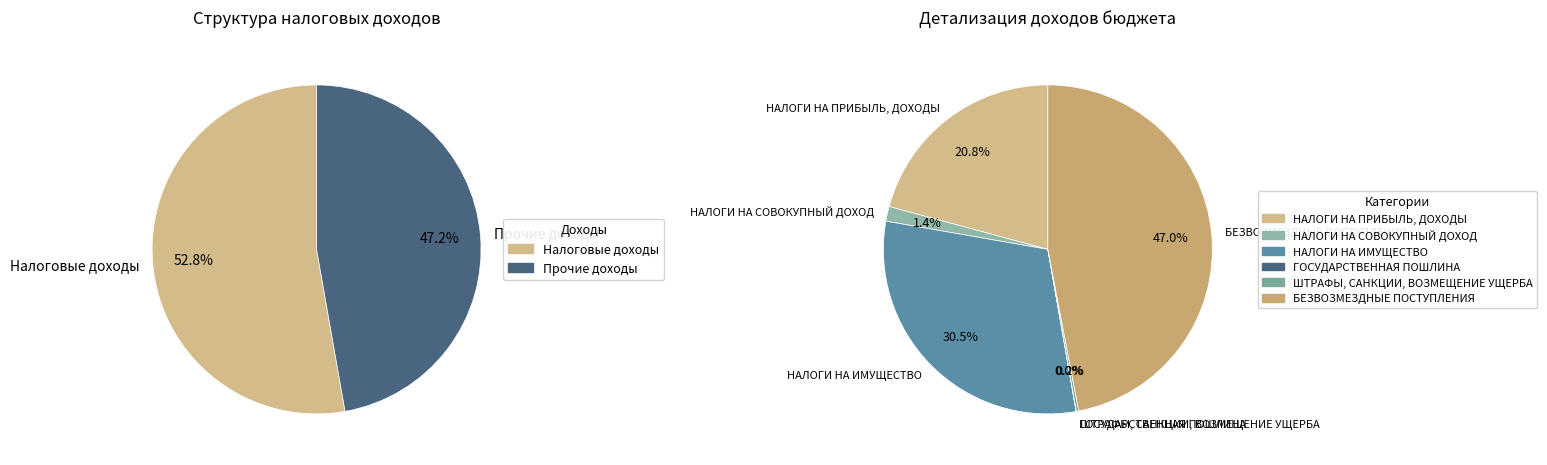

What is the smallest slice in the pie chart?

ГОСУДАРСТВЕННАЯ ПОШЛИНА